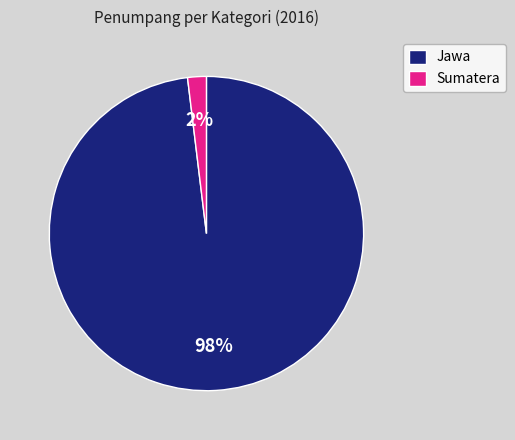

Between Sumatera and Jawa, which is larger?

Jawa